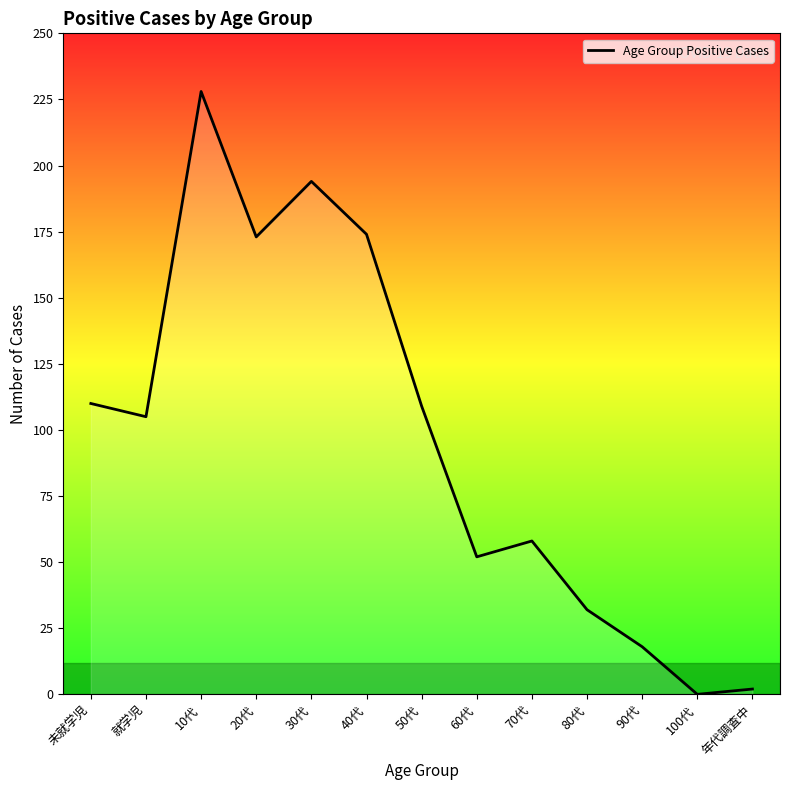

Where is the first local minimum?

就学児